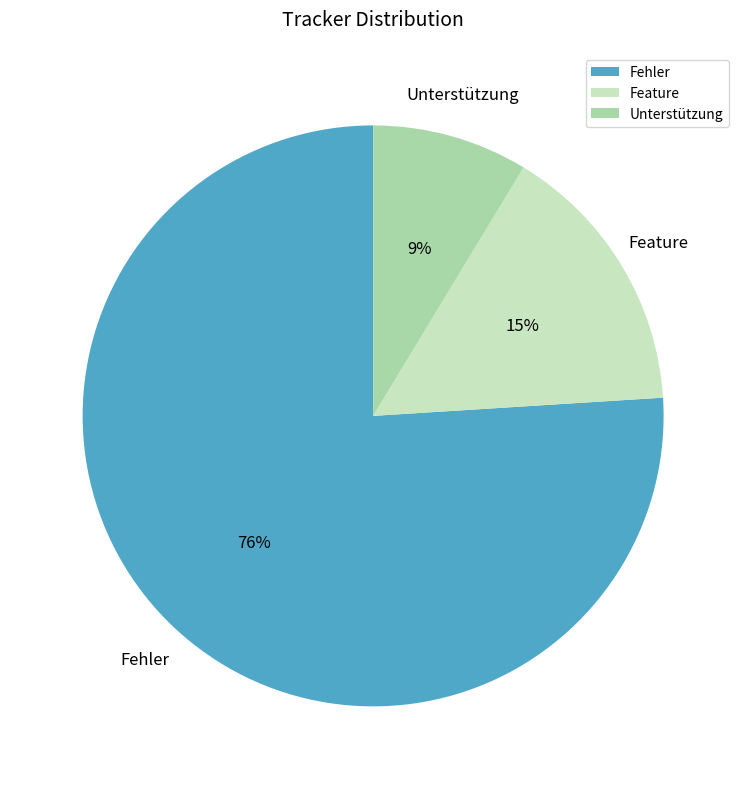

Which slice represents more than half of the pie?

Fehler